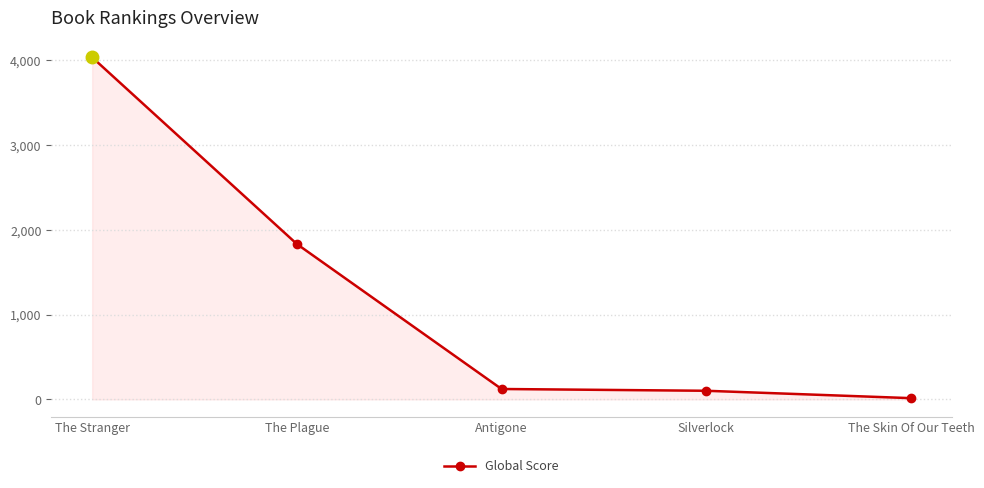

Reading left to right, list all the values displayed in this chart.

4037	1834	123	102	15